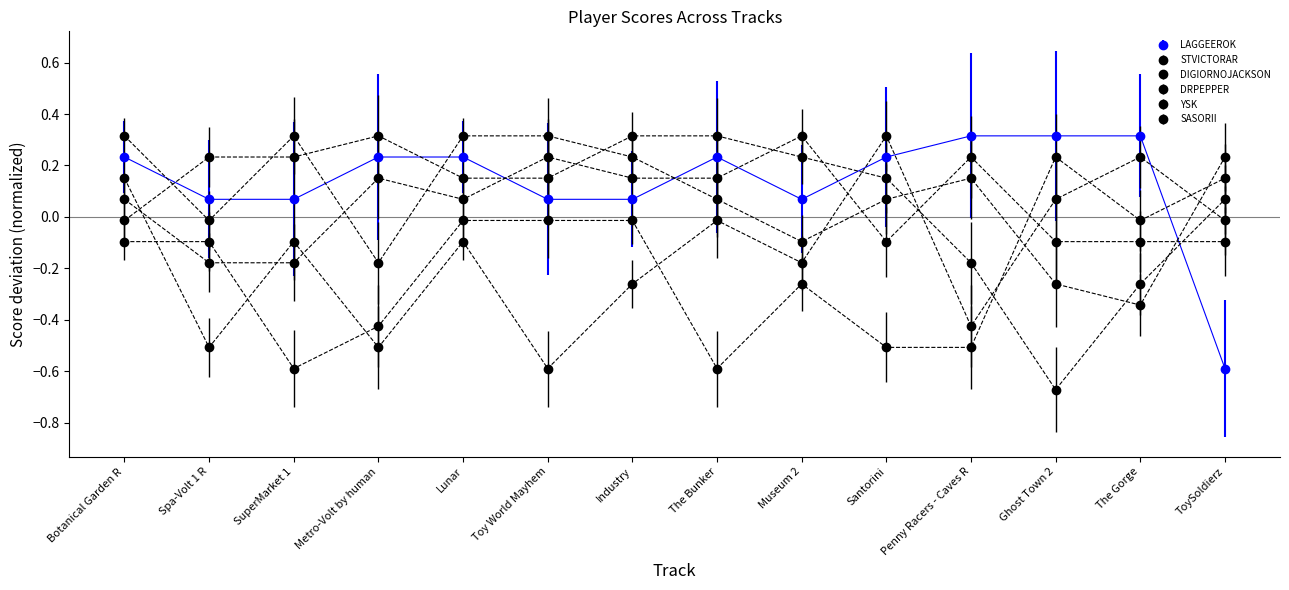

What is the difference between the second highest and minimum values in the YSK series?

0.8